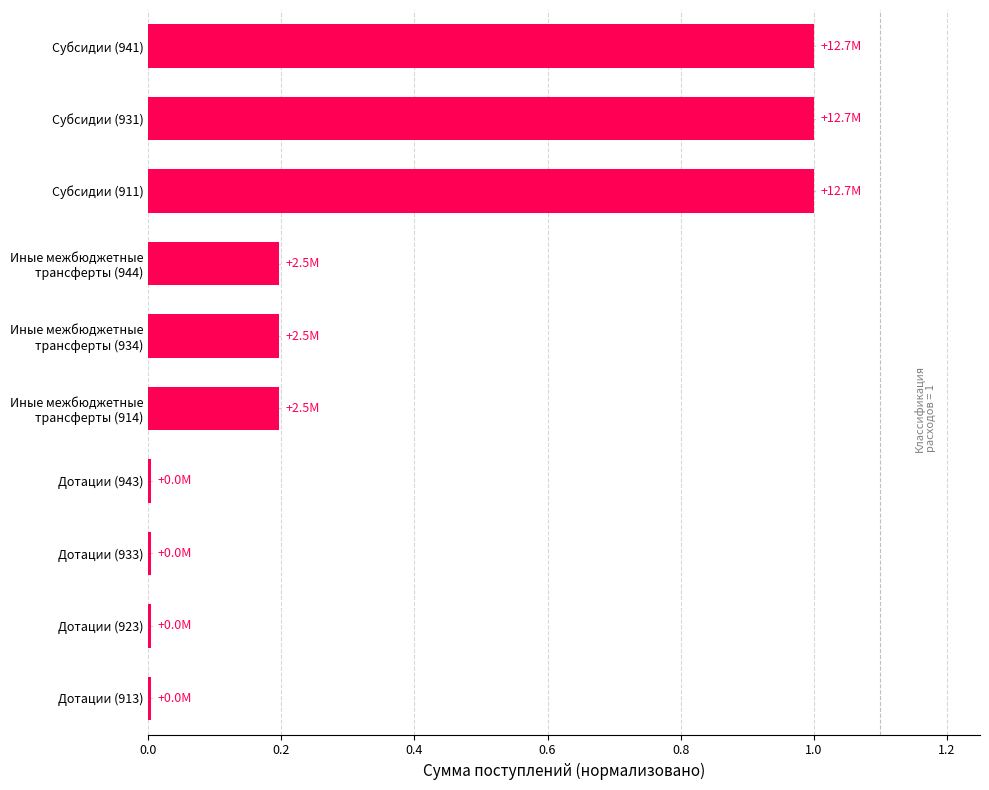

What is the sum of all values?

3.6